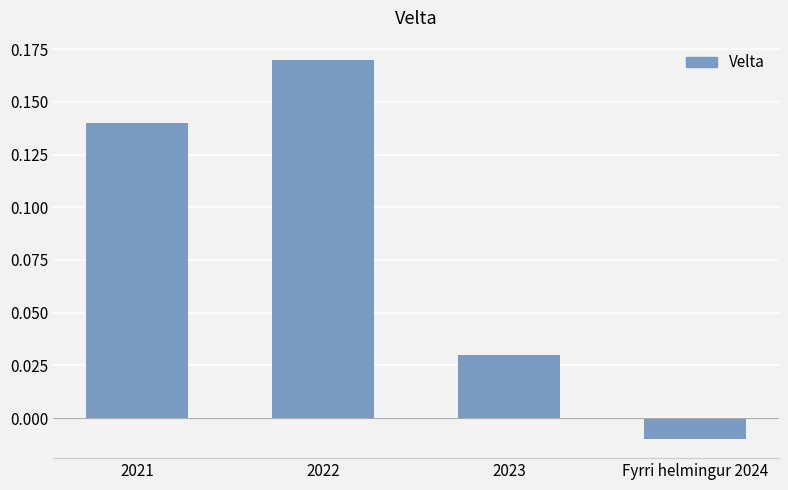

Which category has the highest value across all series?

2022